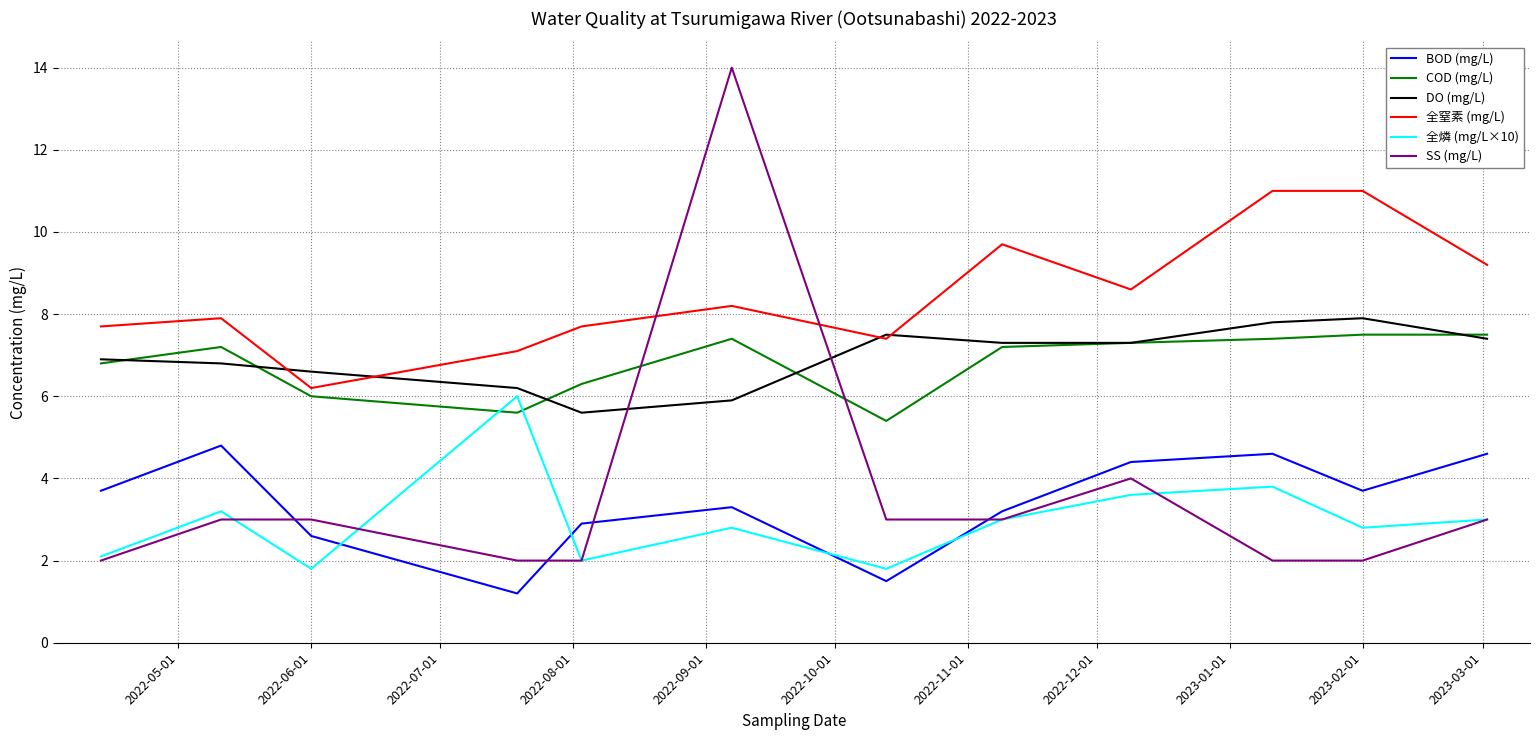

What is the smallest value displayed?

1.2